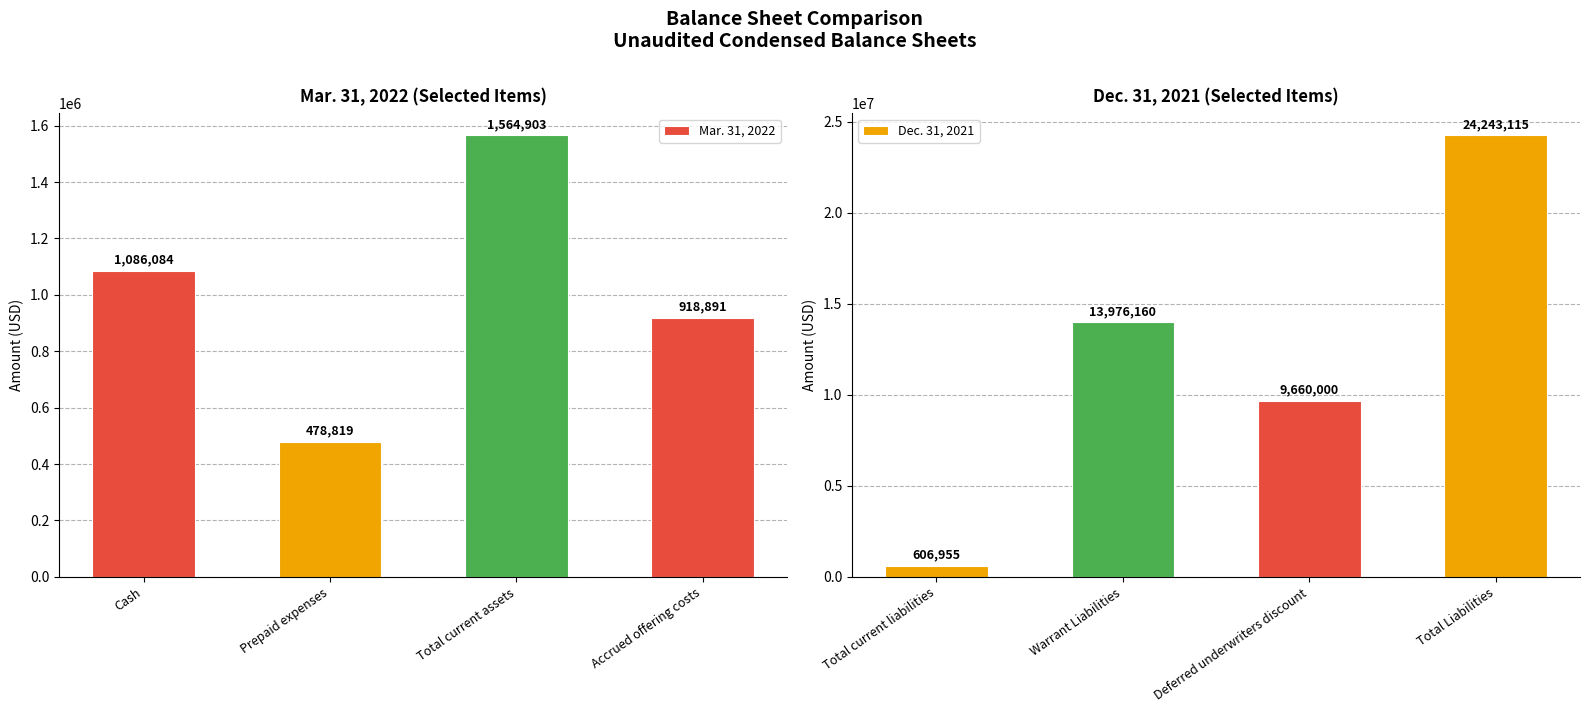

Does the chart contain stacked bars?

No